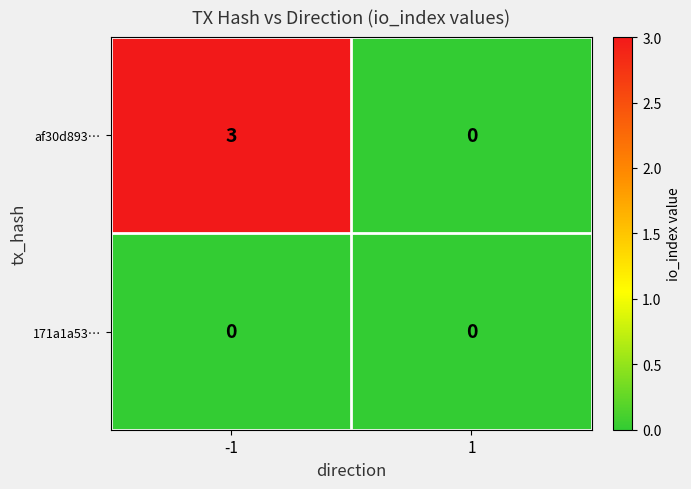

What is the greatest value displayed?

3